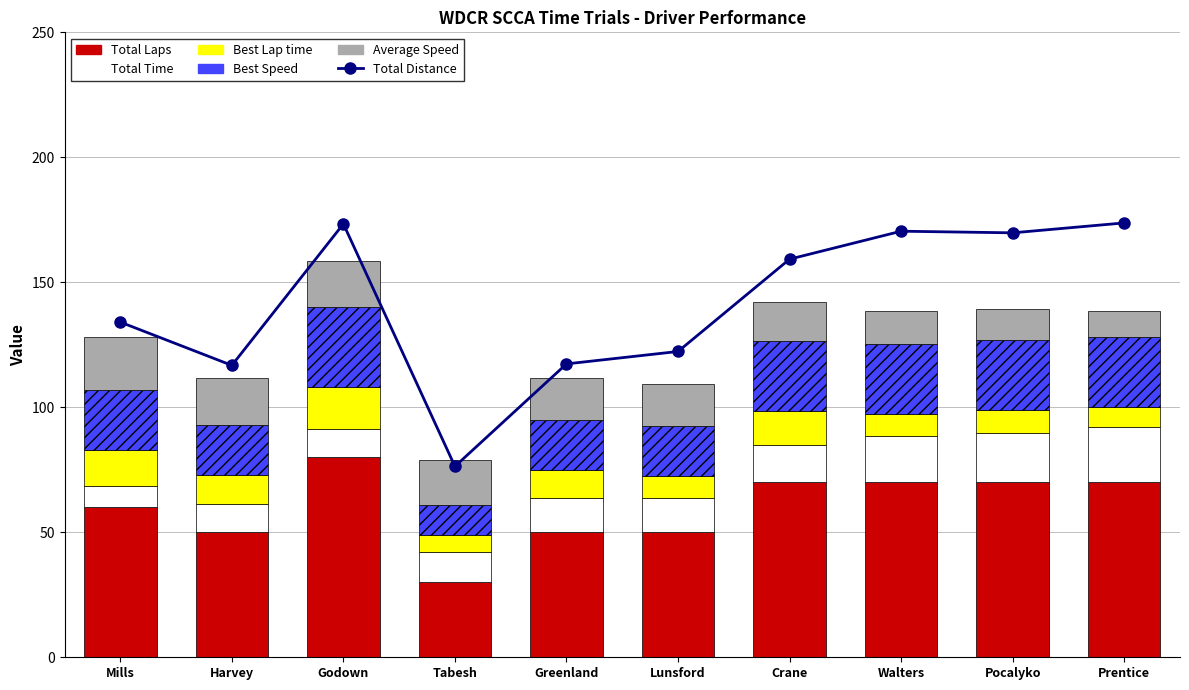

Between Godown and Tabesh, which series saw the biggest shift?

Total Distance